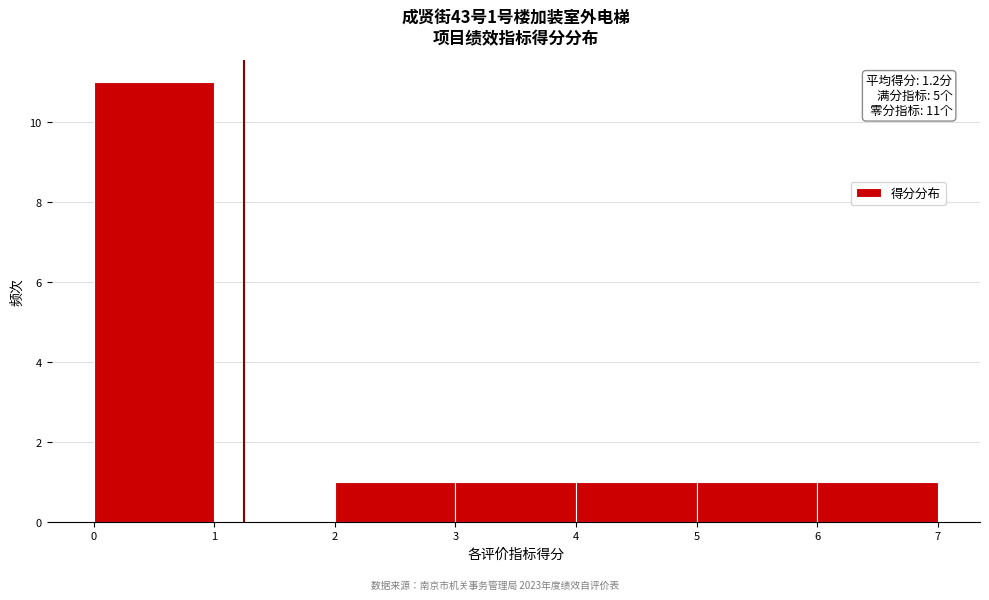

Which range on the x-axis has the tallest bar?

0 to 1